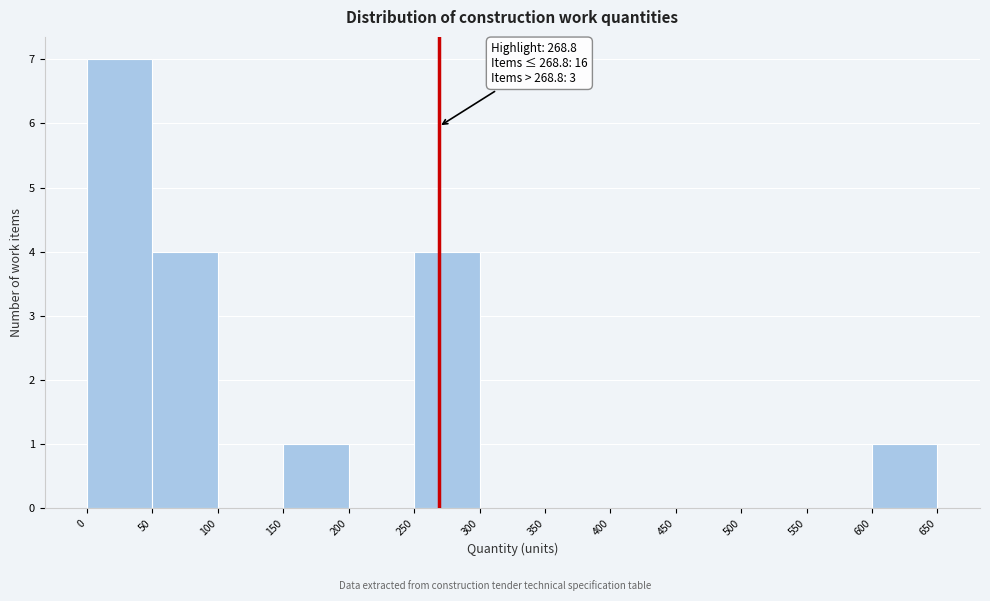

Over which range of the x-axis is the bar tallest?

0 to 50